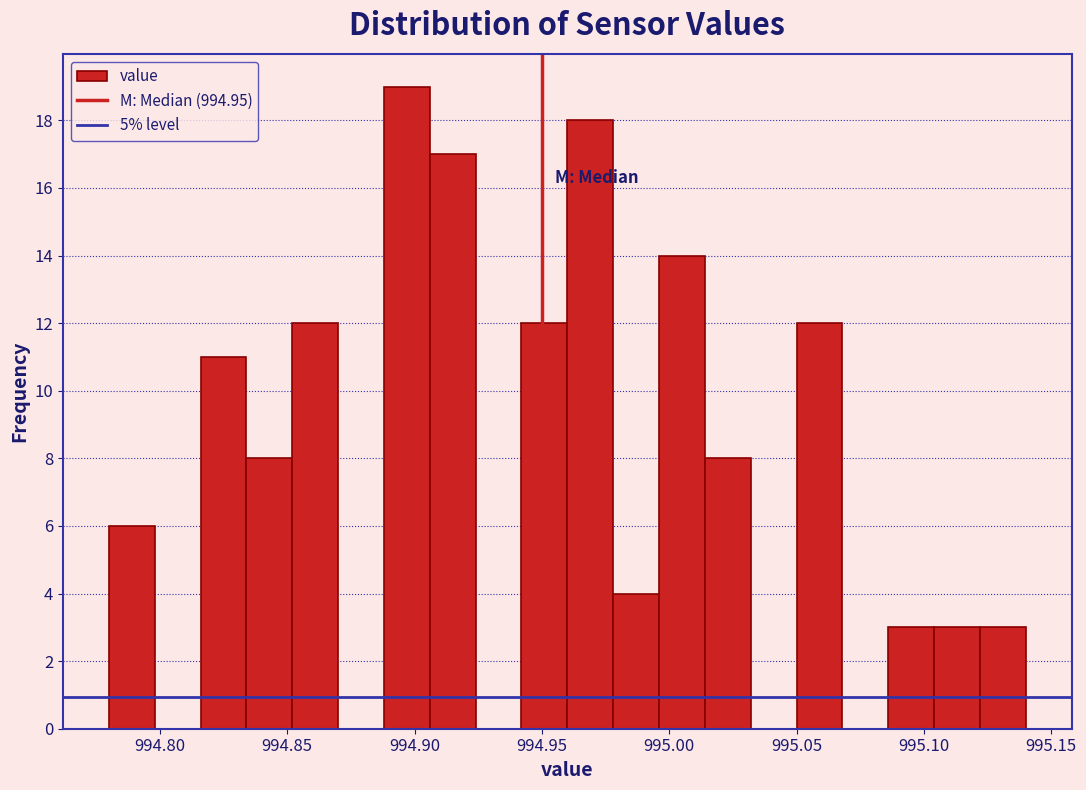

Read against the x-axis, roughly where is the centre of the tallest bar?

994.895